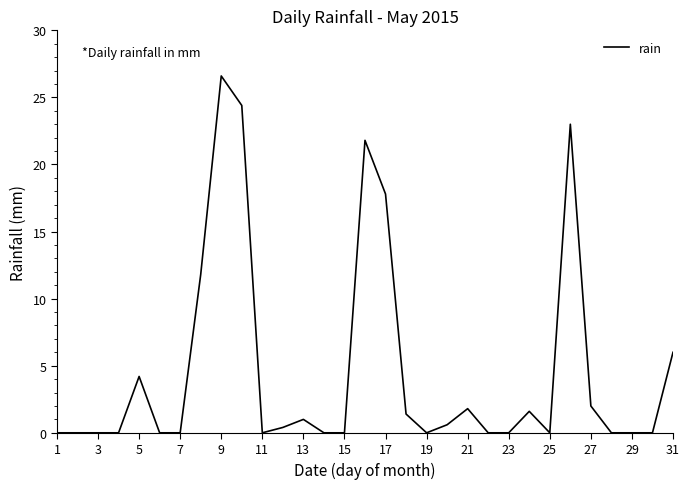

How many distinct data groups are displayed?

1